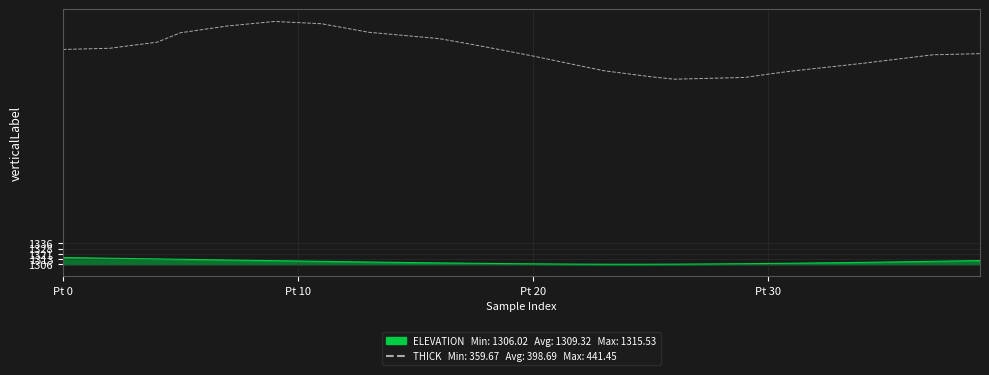

What is the maximum value shown in the chart?

1650.0